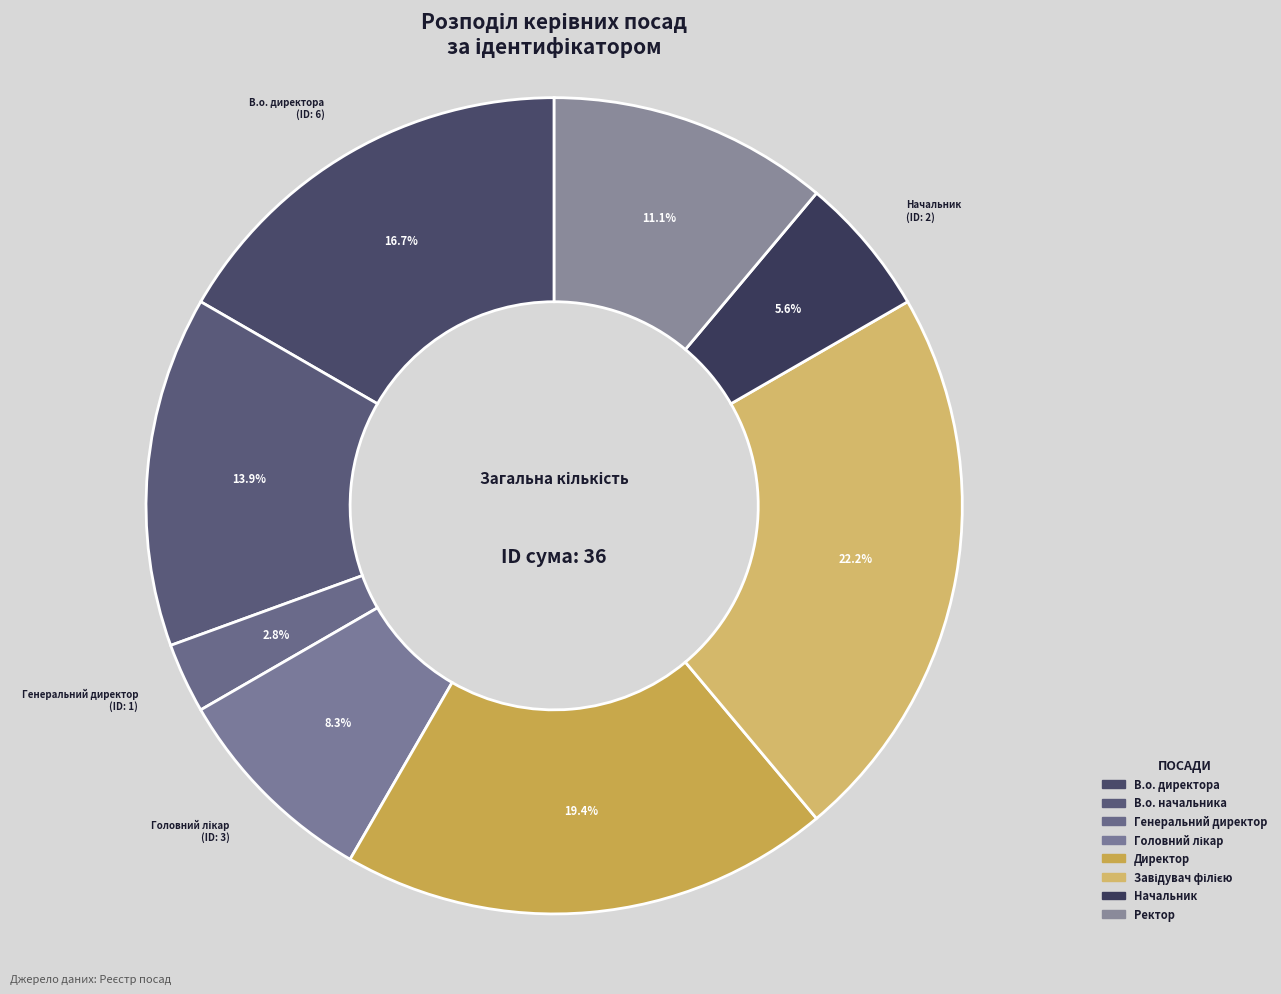

Count the number of slices in the pie.

8